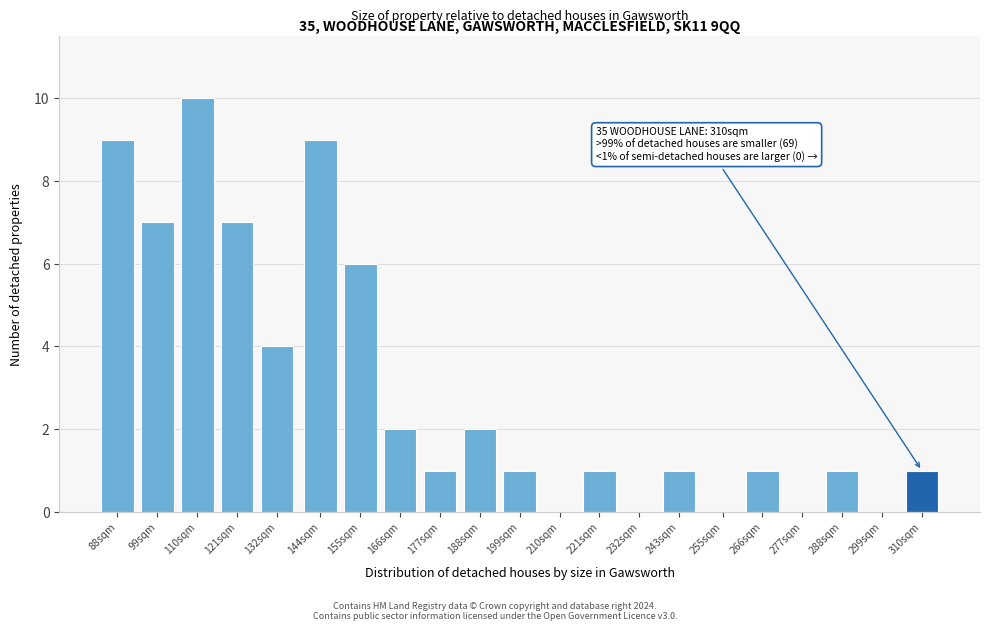

Reading right to left, what are all the values shown in this chart?

310sqm=1	299sqm=0	288sqm=1	277sqm=0	266sqm=1	255sqm=0	243sqm=1	232sqm=0	221sqm=1	210sqm=0	199sqm=1	188sqm=2	177sqm=1	166sqm=2	155sqm=6	144sqm=9	132sqm=4	121sqm=7	110sqm=10	99sqm=7	88sqm=9